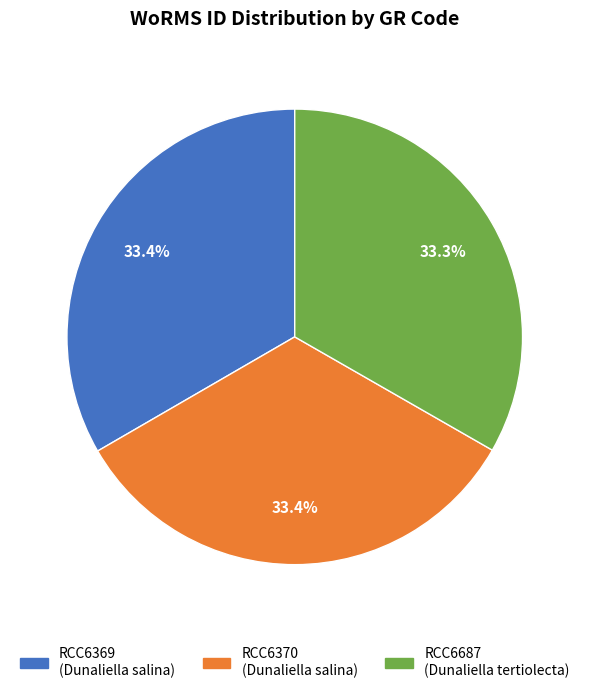

Is RCC6687 the majority of the pie?

No